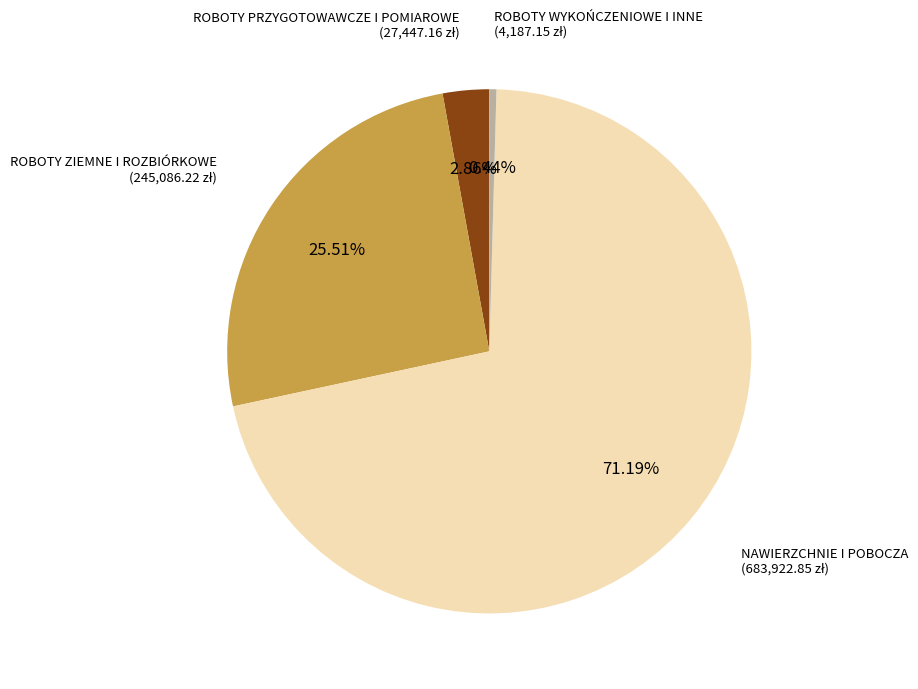

Which has a higher value, ROBOTY ZIEMNE I ROZBIÓRKOWE or NAWIERZCHNIE I POBOCZA?

NAWIERZCHNIE I POBOCZA